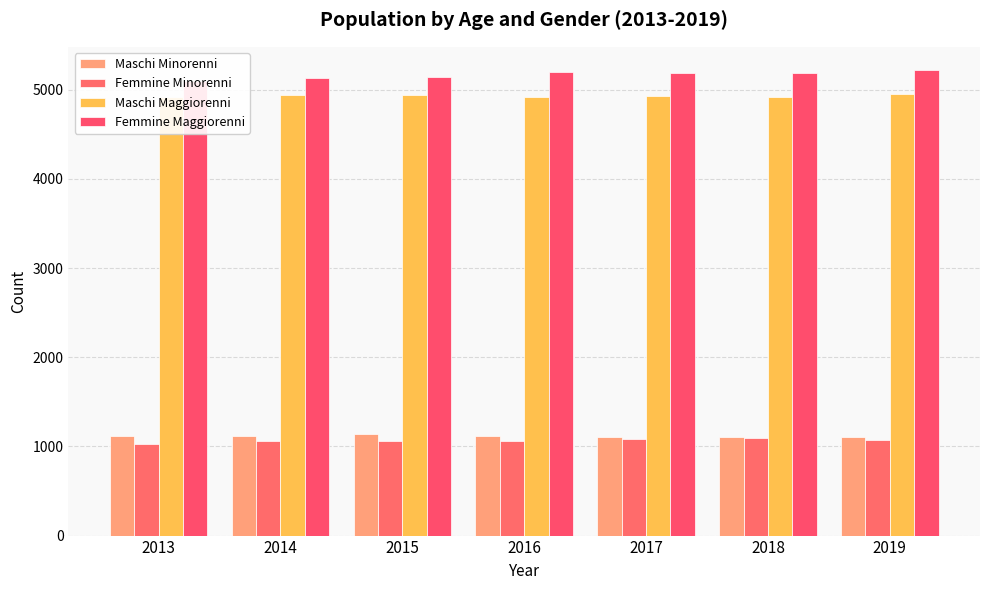

The value of Femmine Maggiorenni at 2018 is 5193. True or false?

True